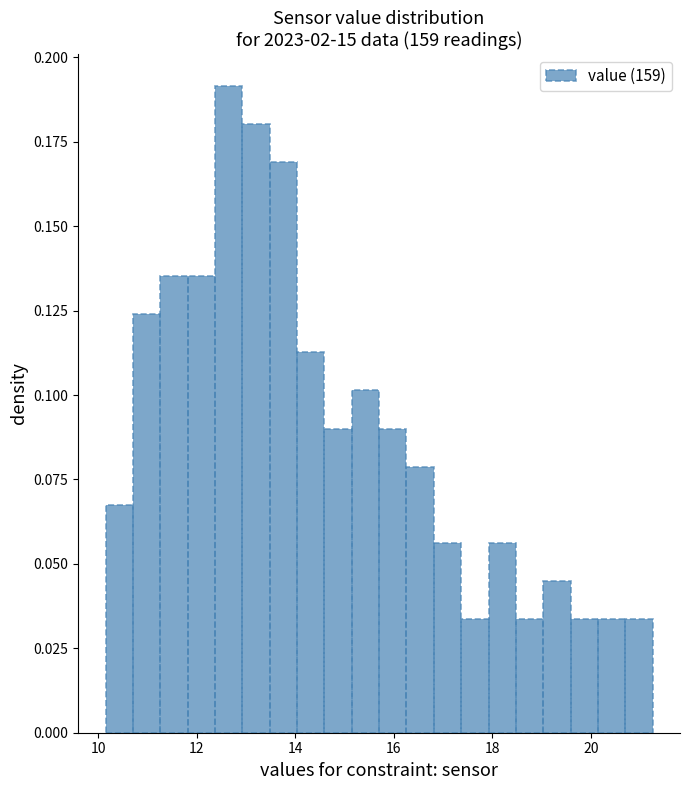

Around what value on the x-axis is the tallest bar? Give the approximate position of its centre, as read against the axis.

12.6